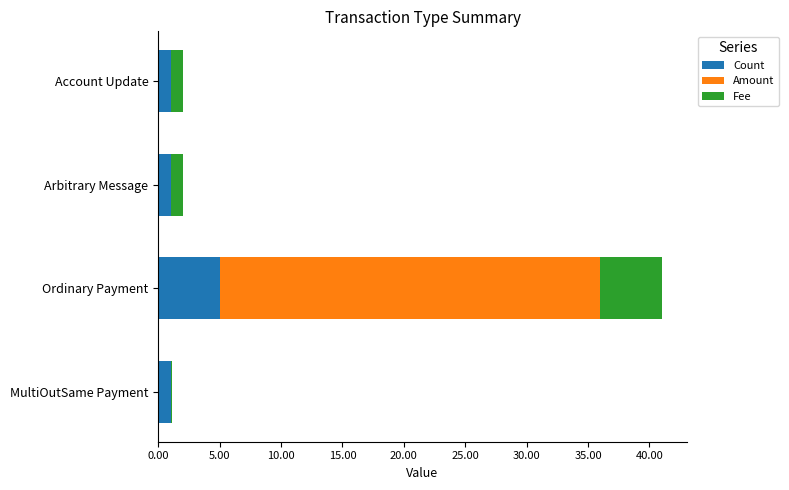

How many distinct data groups are displayed?

3